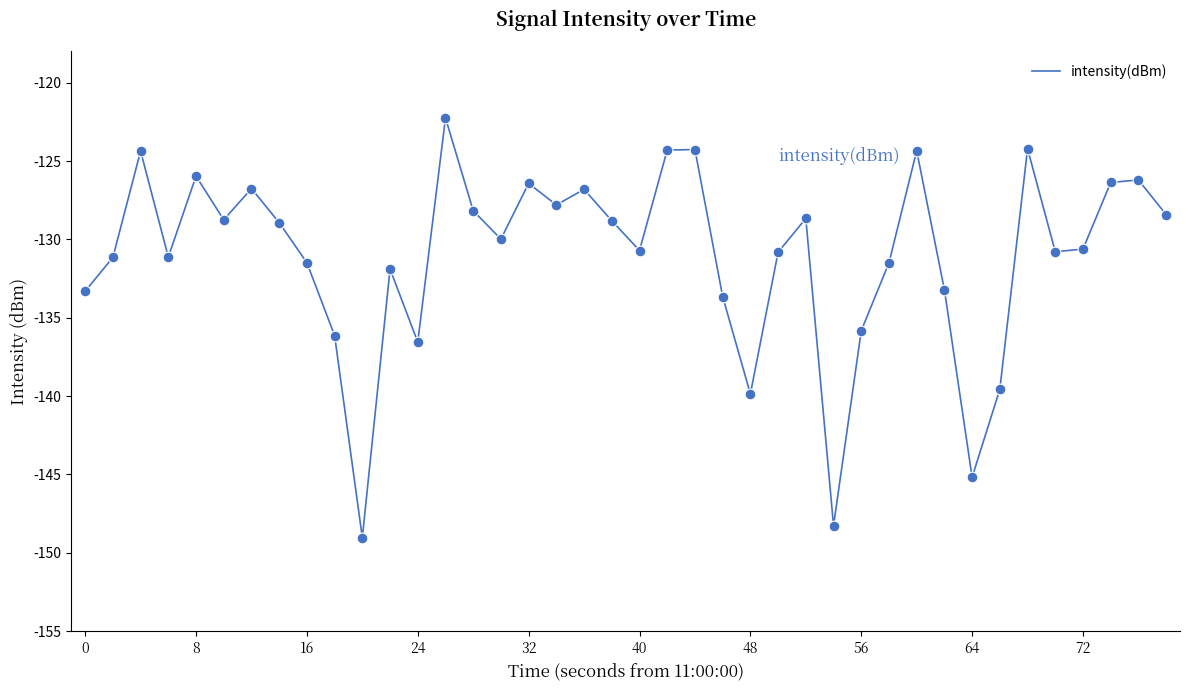

What is the greatest value displayed?

-122.2